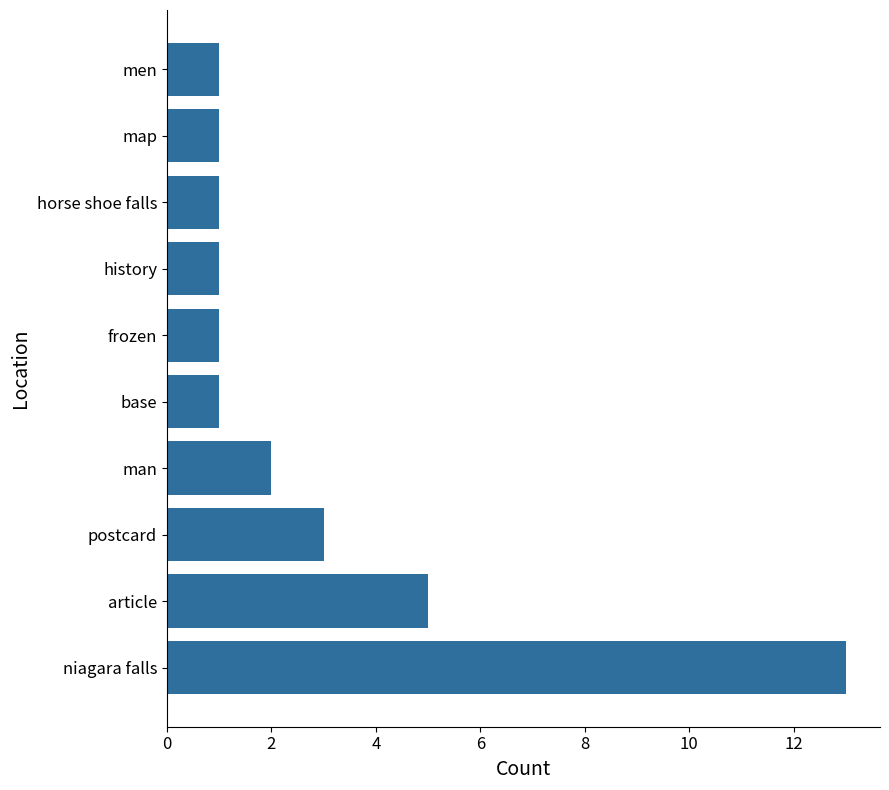

What is the change in value from niagara falls to base?

-12